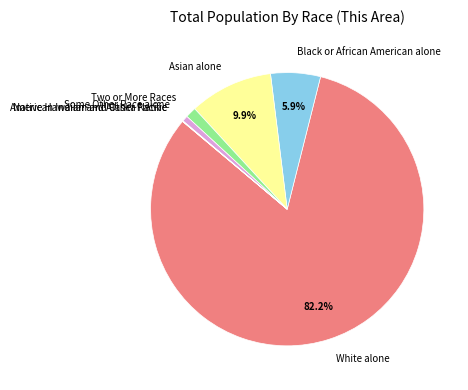

To the nearest percent, what is the difference between the largest and smallest slice percentages?

82%